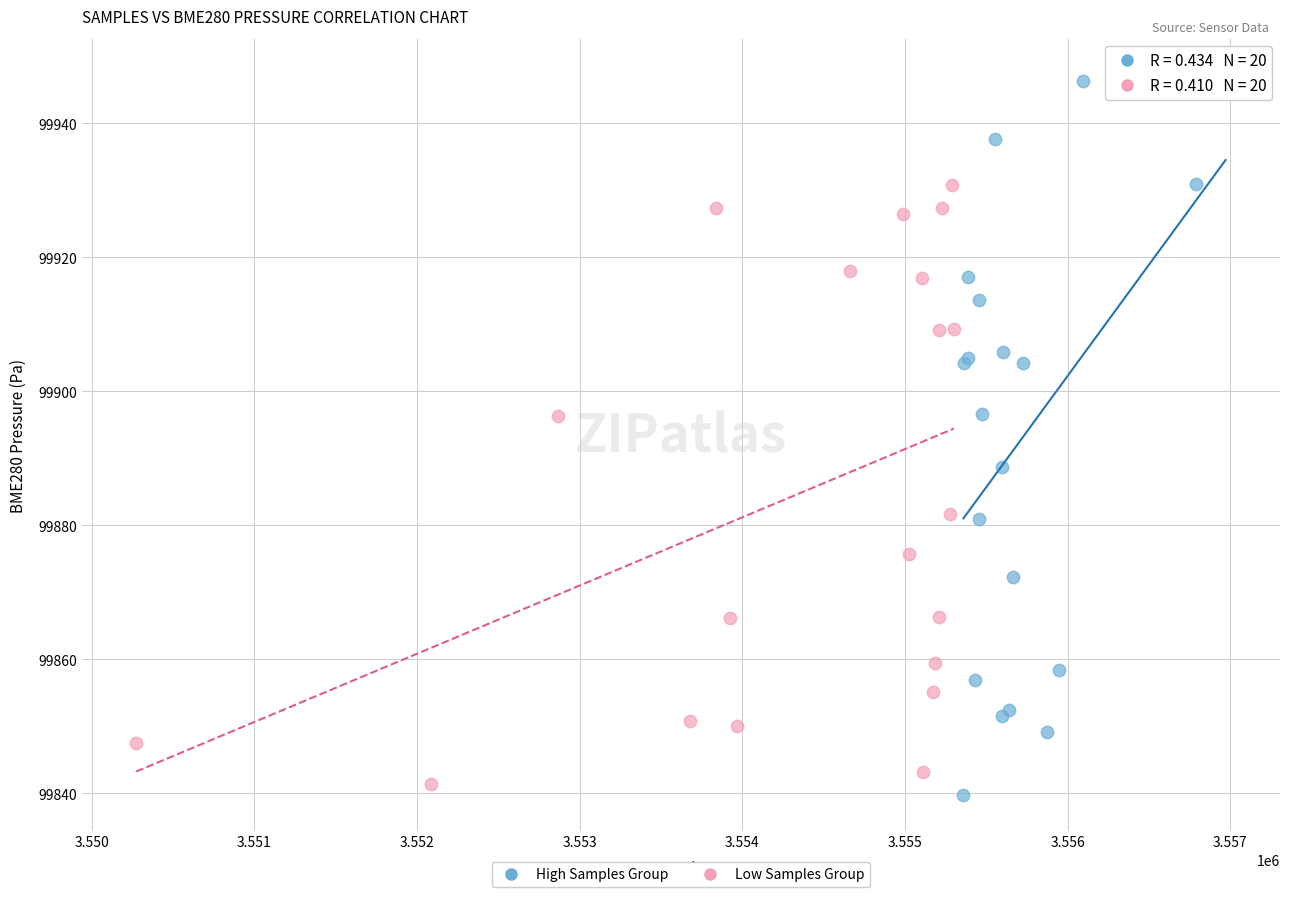

Which series reaches the maximum Y coordinate?

High Samples Group